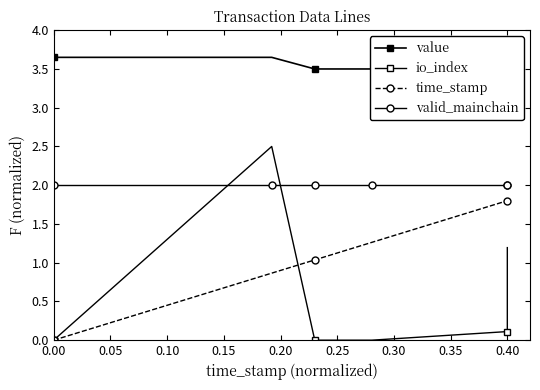

What is the spread (max minus min) of values at 0.00?

3.6